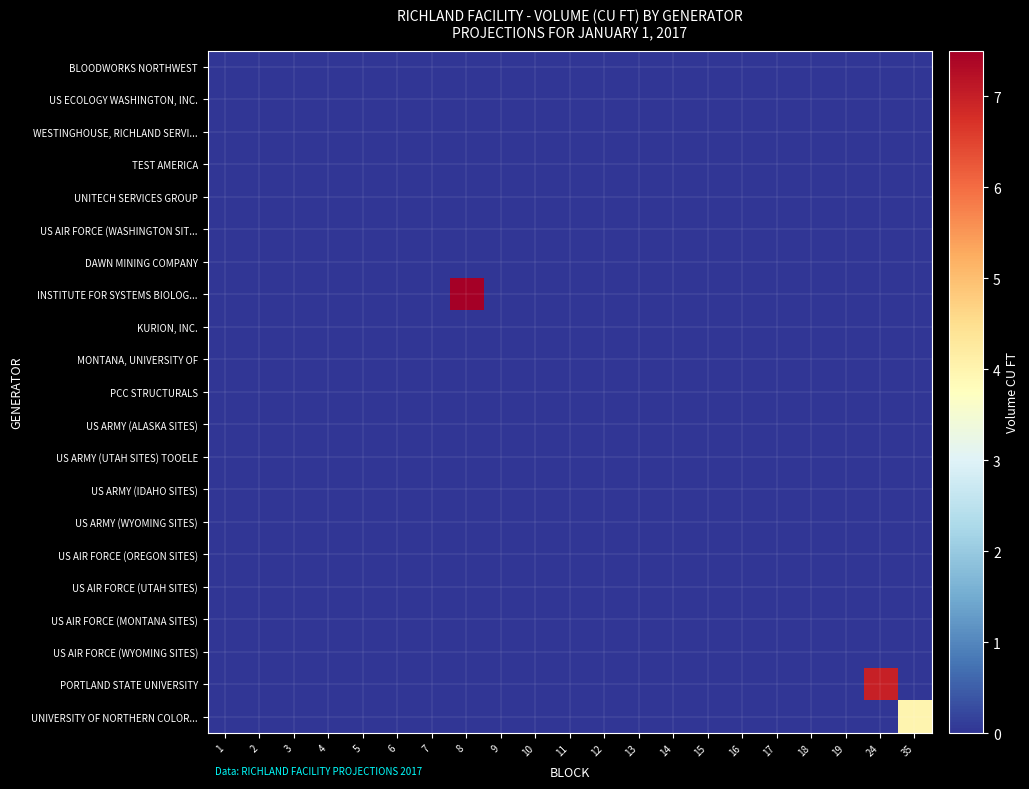

Which series has the largest total across all categories?

INSTITUTE FOR SYSTEMS BIOLOG...